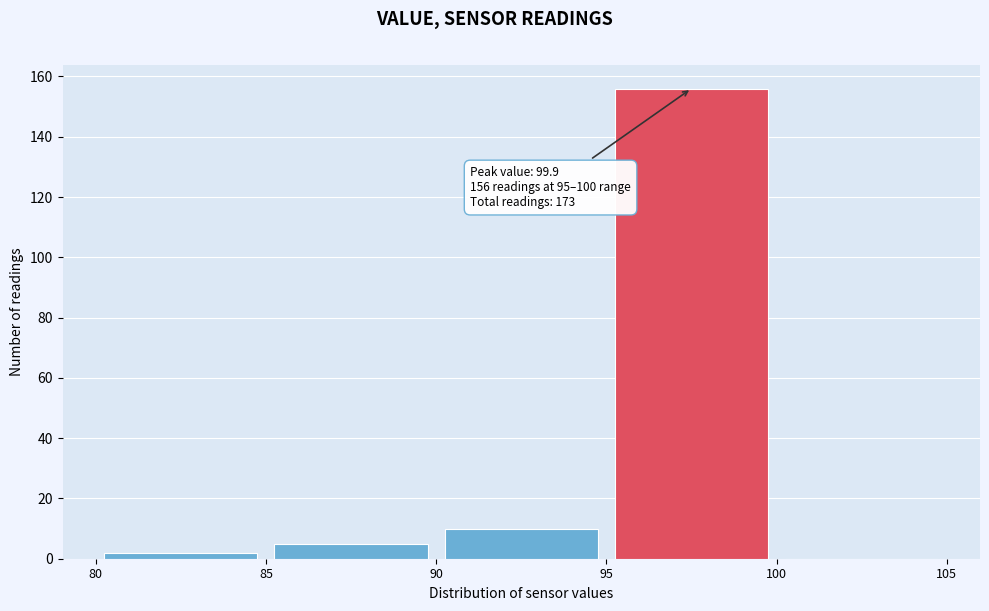

Which range on the x-axis has the tallest bar?

95 to 100